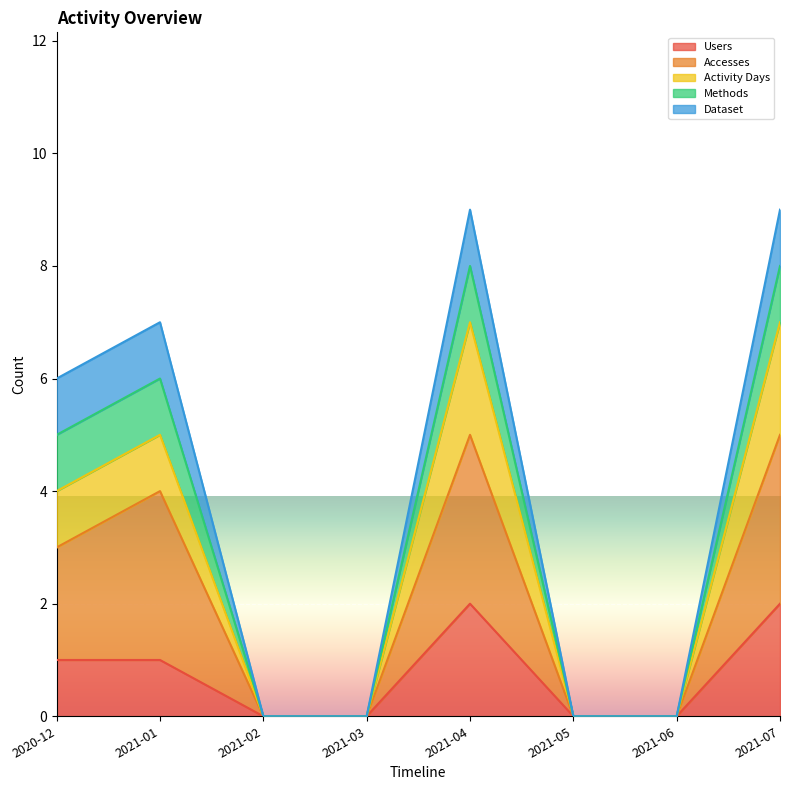

List the labels in order of Activity Days value, smallest first.

2021-02, 2021-03, 2021-05, 2021-06, 2020-12, 2021-01, 2021-04, 2021-07